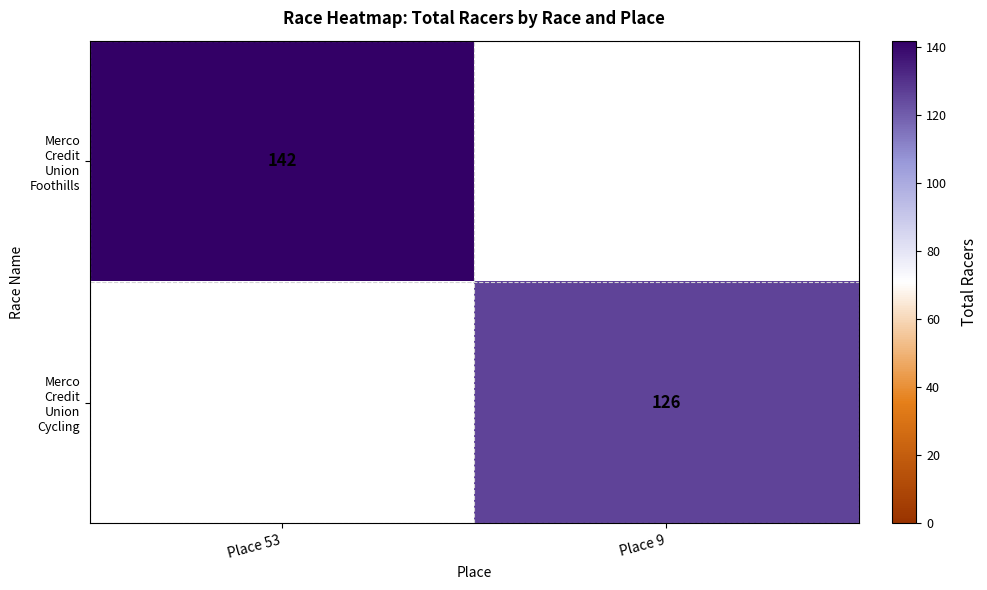

Which series has the widest spread of values?

Merco Credit Union Foothills